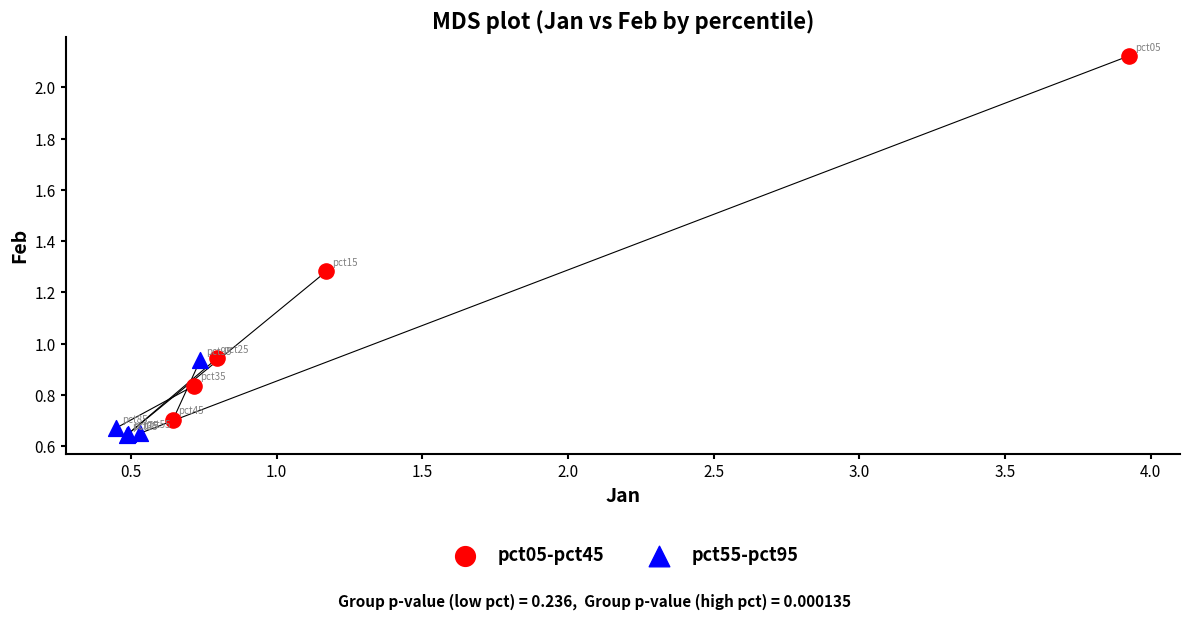

Which series reaches the maximum Y coordinate?

pct05-pct45